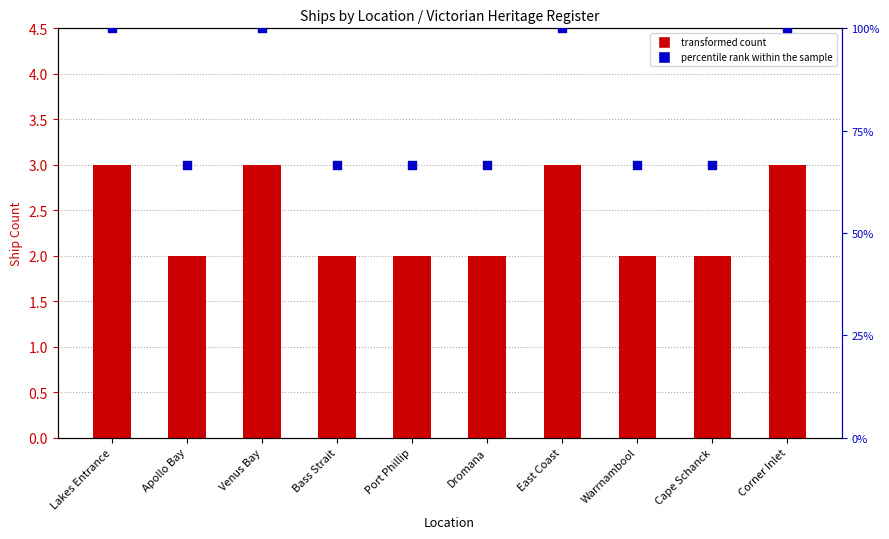

What is the total value across all series at Corner Inlet?

7.5